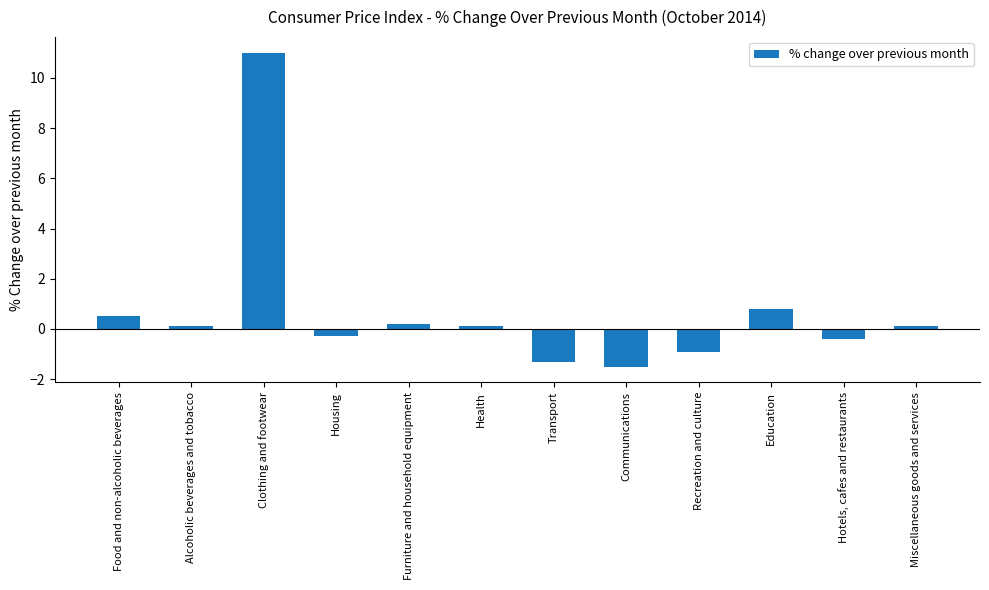

At which category does the chart reach its peak across all series?

Clothing and footwear